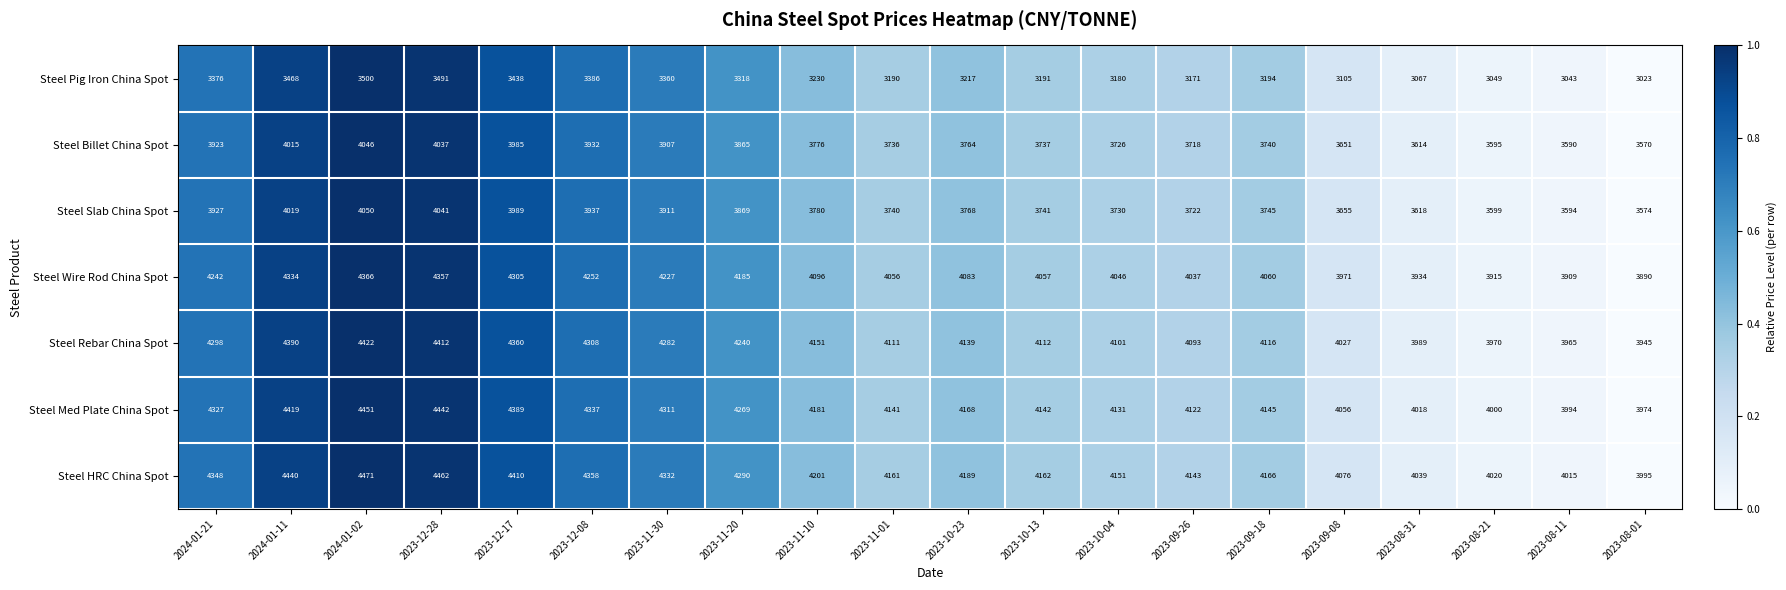

Rank the series at 2024-01-02 from highest to lowest value.

Steel HRC China Spot, Steel Med Plate China Spot, Steel Rebar China Spot, Steel Wire Rod China Spot, Steel Slab China Spot, Steel Billet China Spot, Steel Pig Iron China Spot